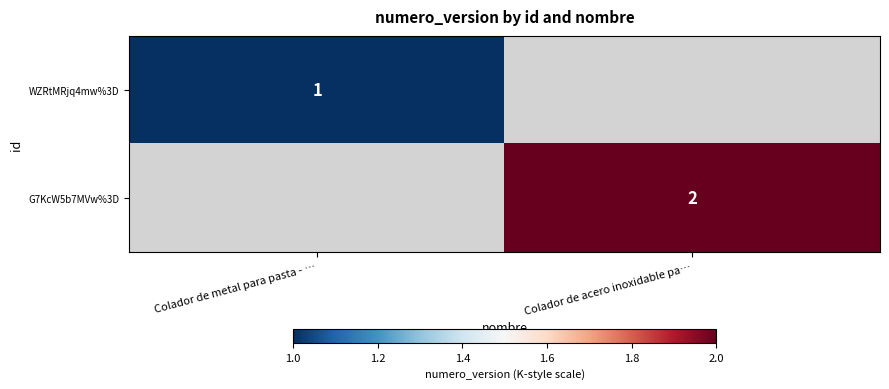

Is it true that G7KcW5b7MVw%3D equals 1 at Colador de acero inoxidable pa…?

False